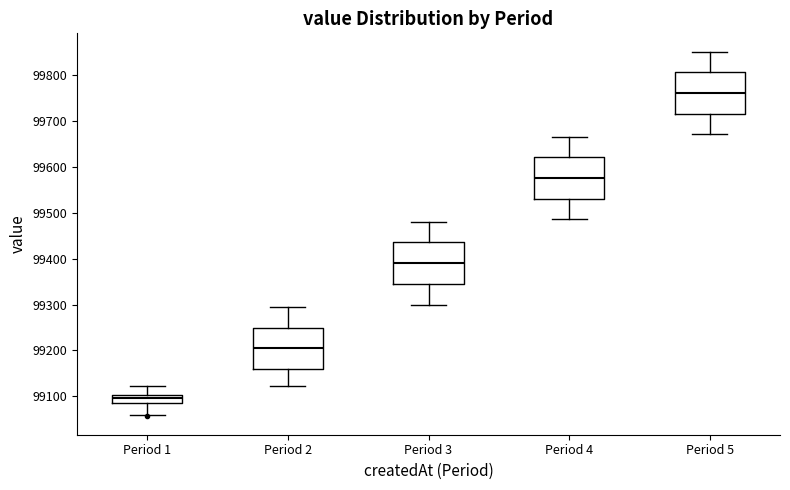

Reading left to right, read every box against the y-axis: the position of its median line, the range the box covers, and the ends of its whiskers. The values are not printed on the chart, so give them approximately, as read against the axis.

Period 1: median 99100 (inside the box), box 99090 to 99100, whiskers 99060 to 99120
Period 2: median 99210, box 99160 to 99250, whiskers 99120 to 99300
Period 3: median 99390, box 99350 to 99440, whiskers 99300 to 99480
Period 4: median 99580, box 99530 to 99620, whiskers 99490 to 99670
Period 5: median 99760, box 99720 to 99810, whiskers 99670 to 99850